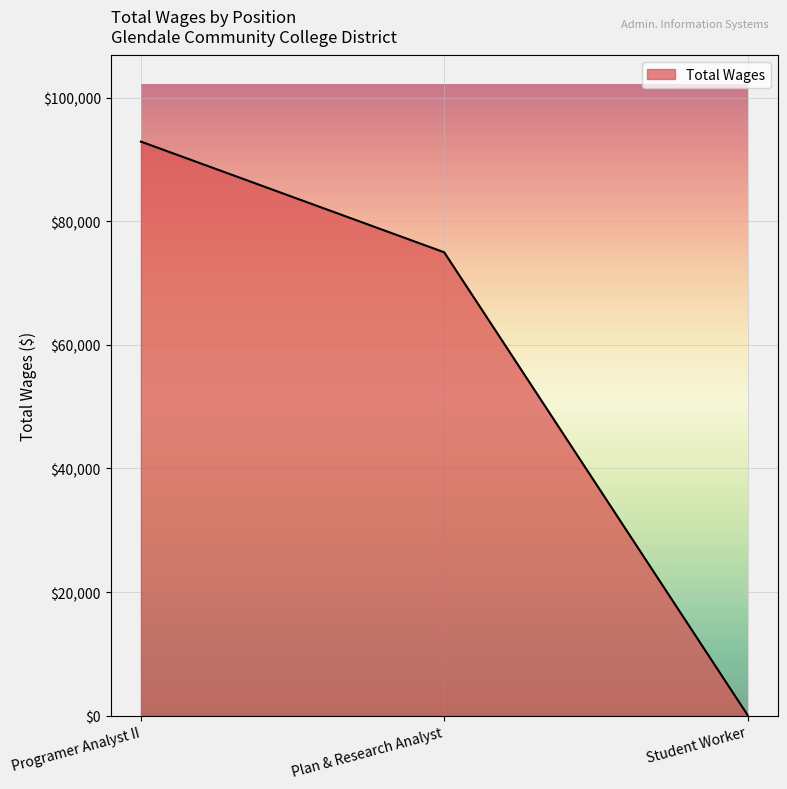

Reading left to right, list all the values displayed in this chart.

Programer Analyst II=92889	Plan & Research Analyst=74977	Student Worker=112